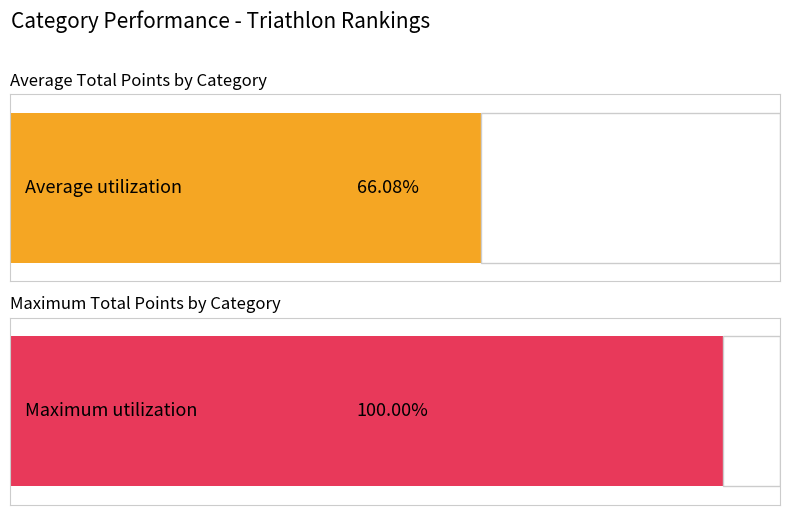

List the series in order of their peak value, lowest first.

Average Total, Max Total